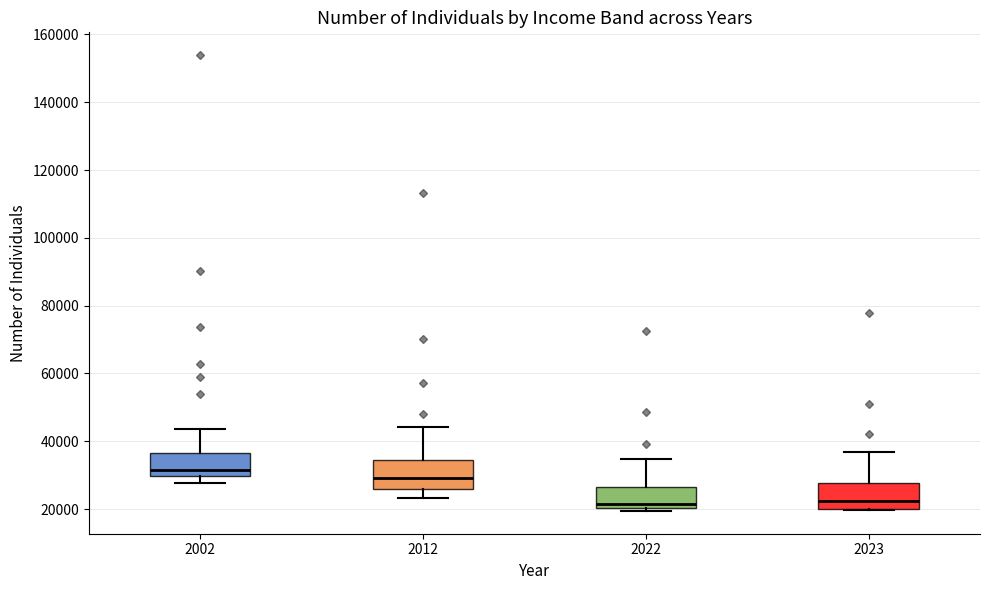

Reading left to right, read every box against the y-axis: the position of its median line, the range the box covers, and the ends of its whiskers. The values are not printed on the chart, so give them approximately, as read against the axis.

2002: median 32000, box 30000 to 36000, whiskers 28000 to 44000
2012: median 30000, box 26000 to 34000, whiskers 24000 to 44000
2022: median 22000, box 20000 to 26000, whiskers 20000 (just below the box's lower edge) to 34000
2023: median 22000, box 20000 to 28000, whiskers 20000 to 36000